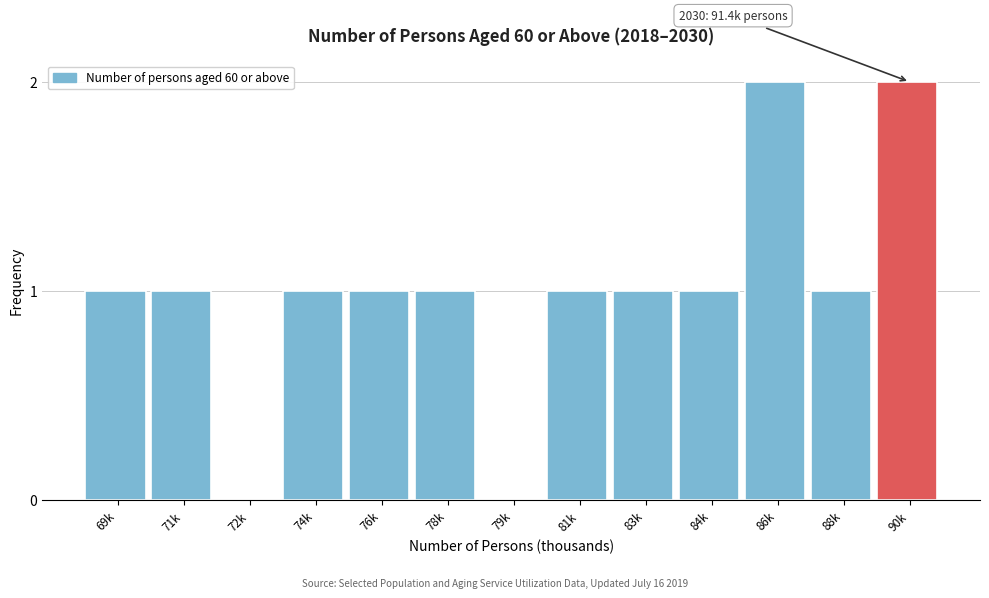

Reading left to right, transcribe all the data shown in this chart.

69k=1	71k=1	72k=0	74k=1	76k=1	78k=1	79k=0	81k=1	83k=1	84k=1	86k=2	88k=1	90k=2